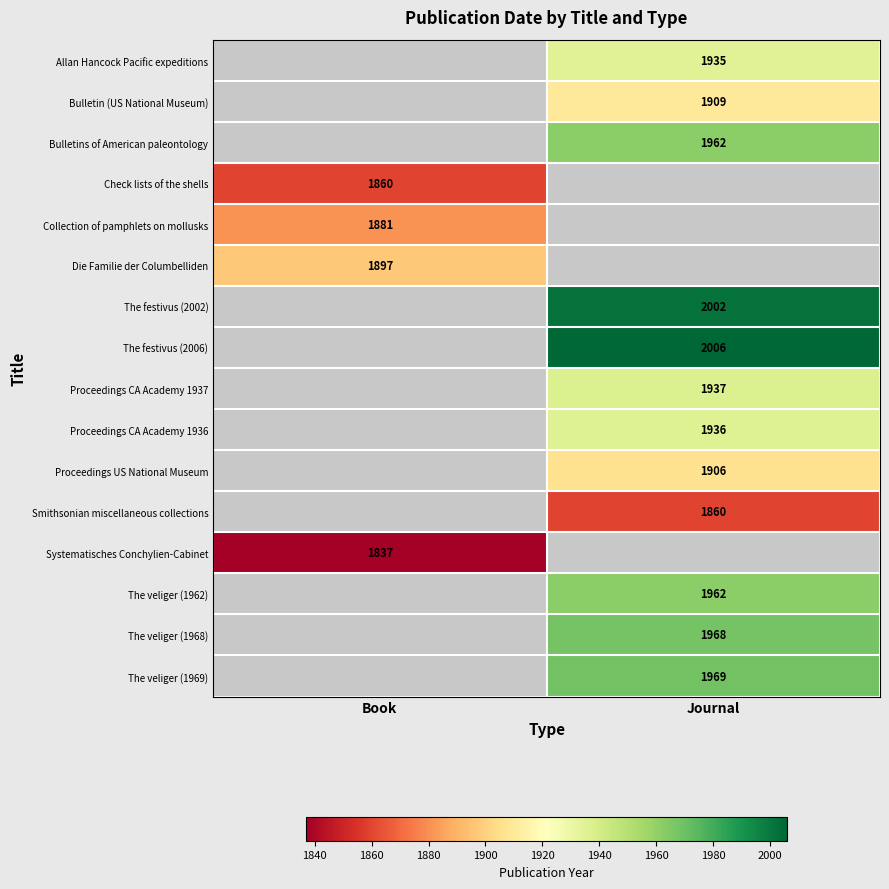

The value of The veliger (1969) at Journal is 1969. True or false?

True